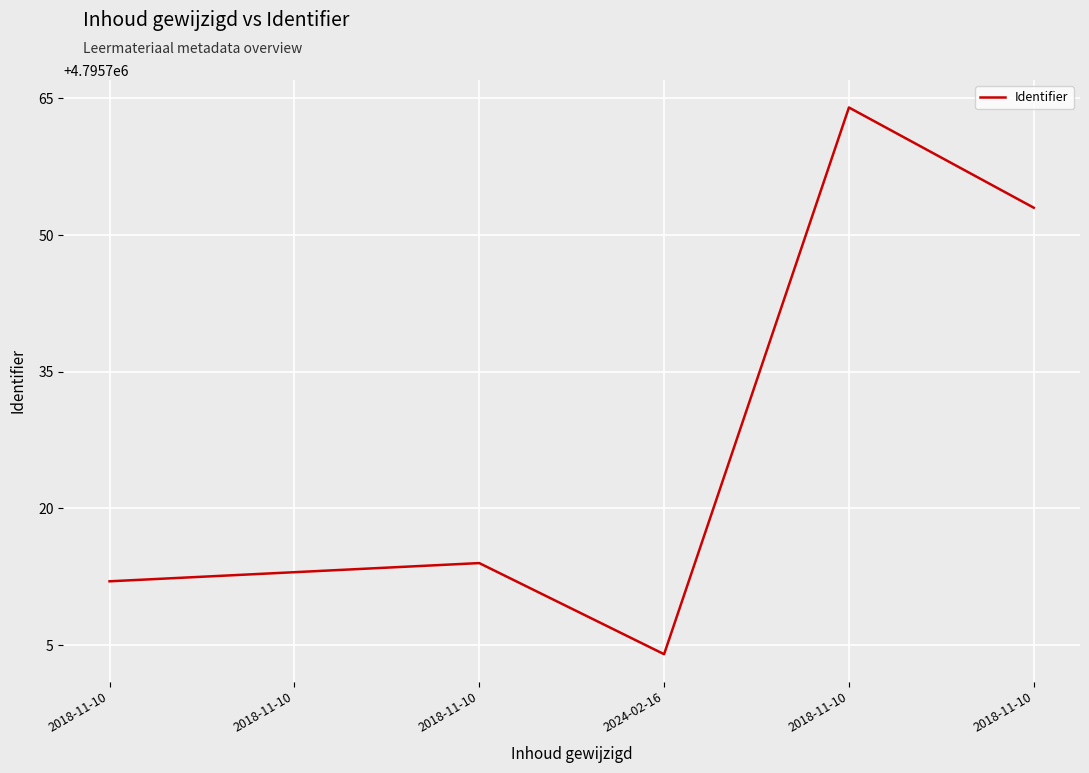

Between 2018-11-10 and 2018-11-10, which is larger?

2018-11-10